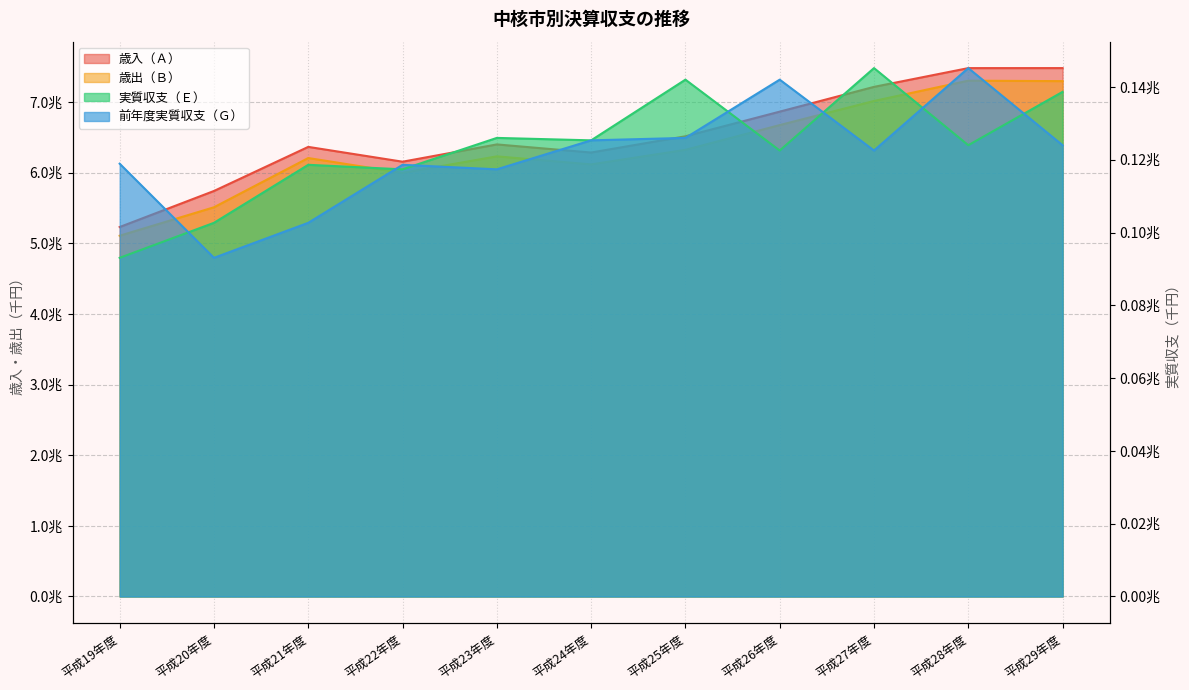

What is the minimum value for 歳出（Ｂ）?

5105908464